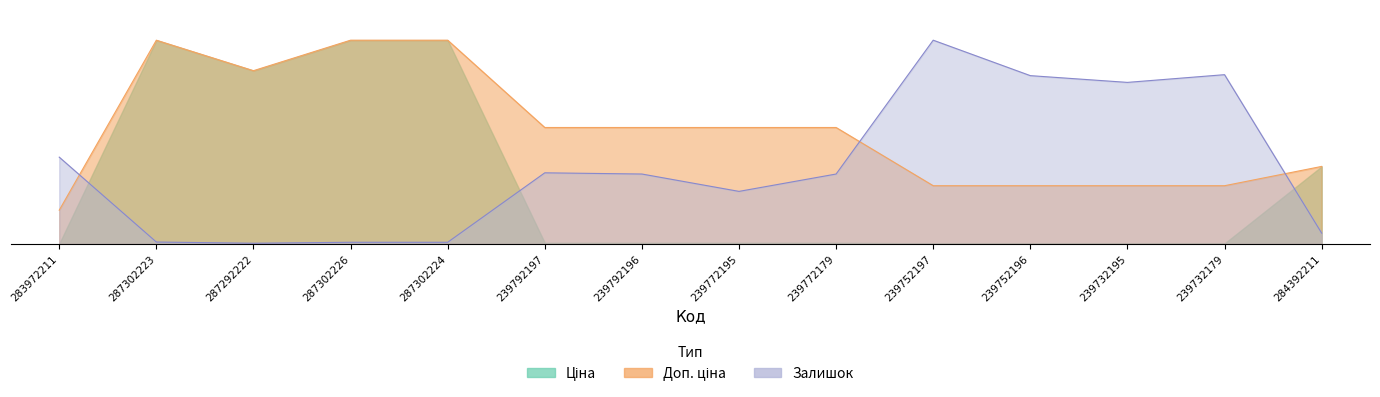

How many categories are shown in the chart?

14